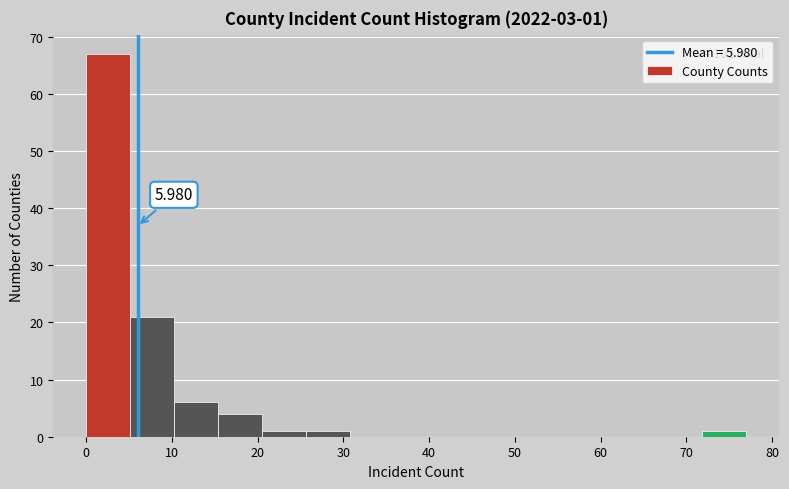

Which range on the x-axis has the tallest bar?

0 to 5